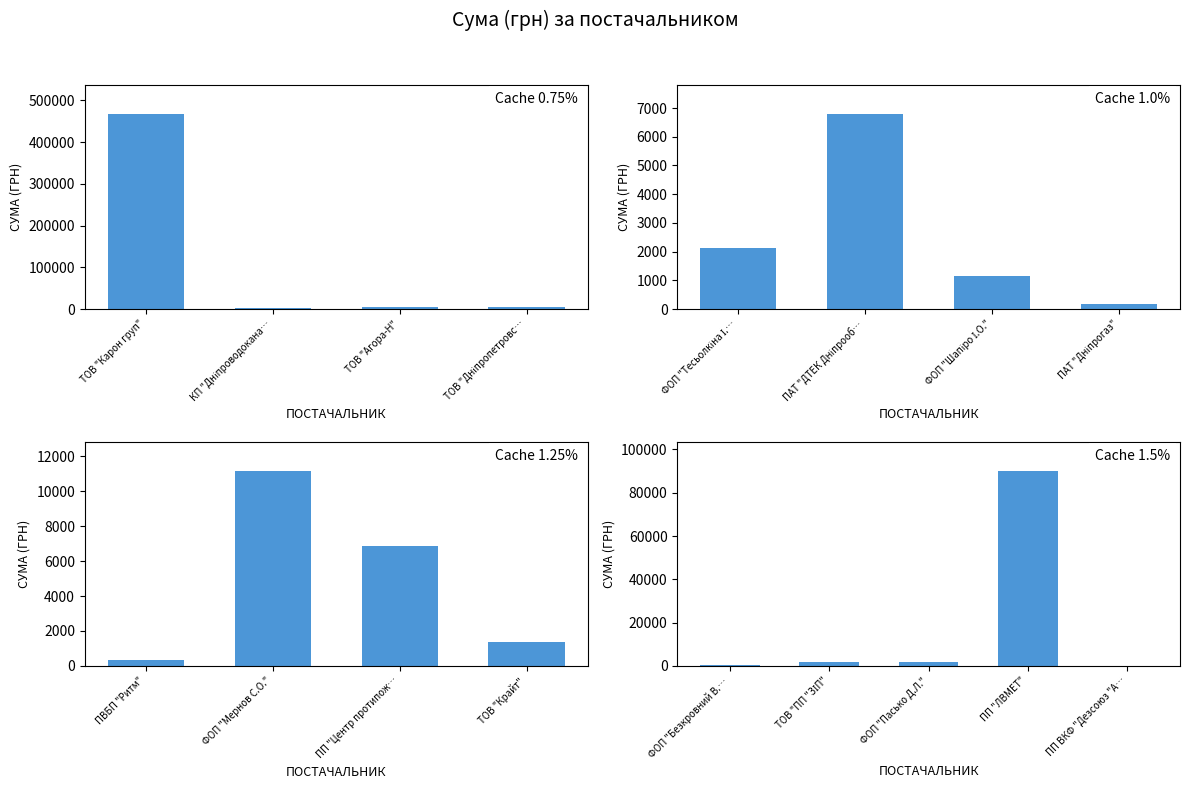

What is the change in value from ПАТ "Дніпрогаз" to ТОВ "ПП "ЗІП"?

+1673.6